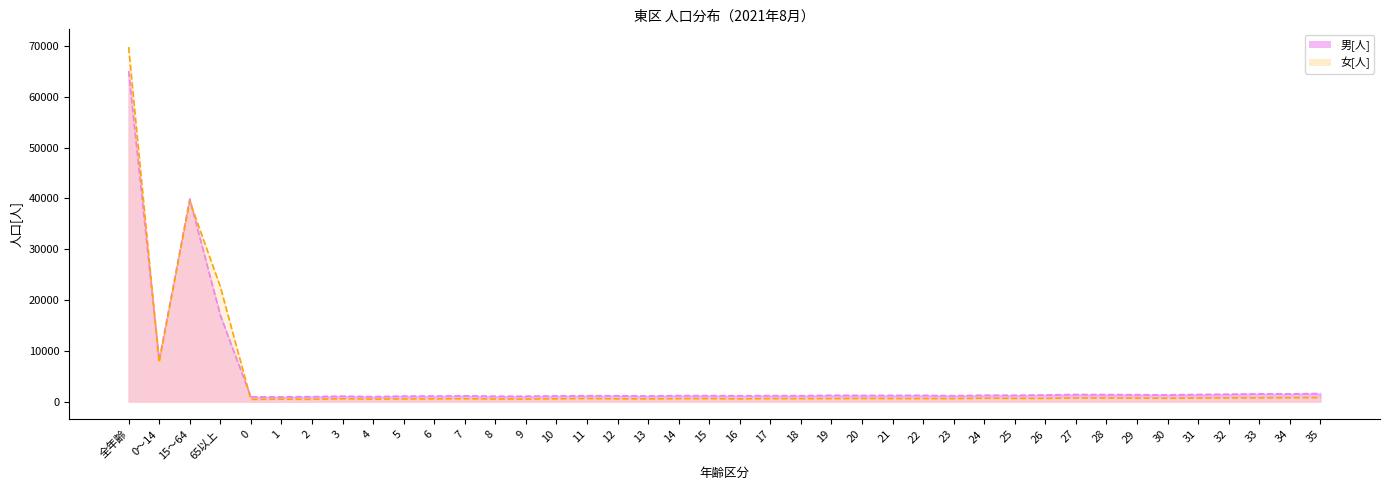

Which series ends up on top after the final intersection of 男[人] and 女[人]?

男[人]